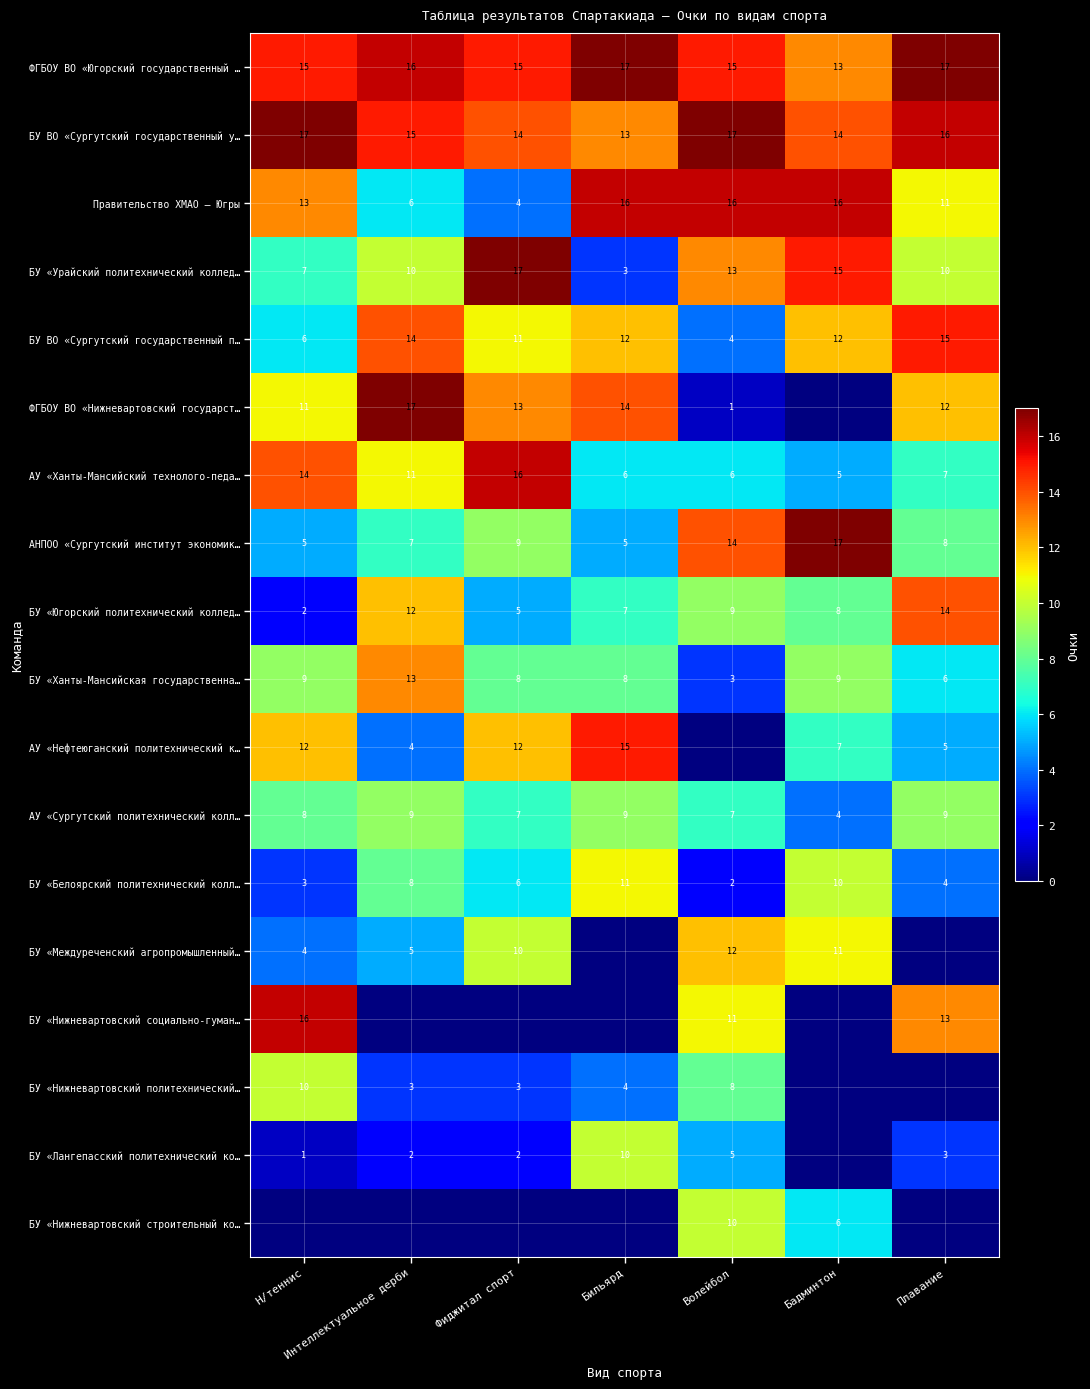

Is it true that БУ «Нижневартовский политехнический… equals 15 at Н/теннис?

False